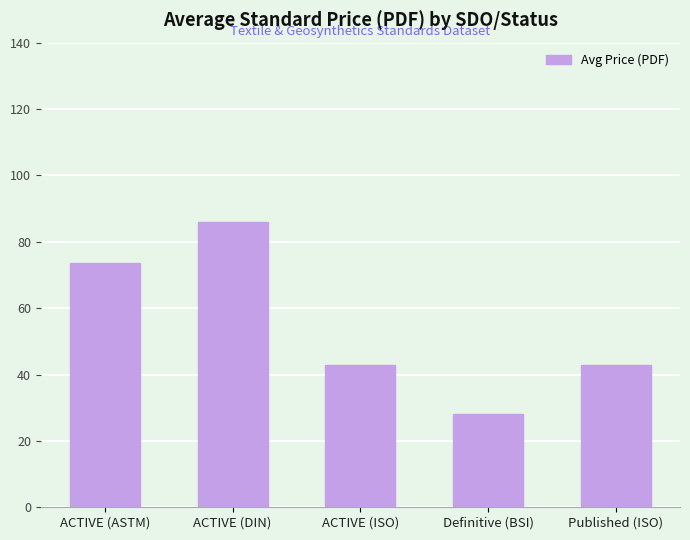

What is the label of the 2nd bar from the right?

Definitive (BSI)